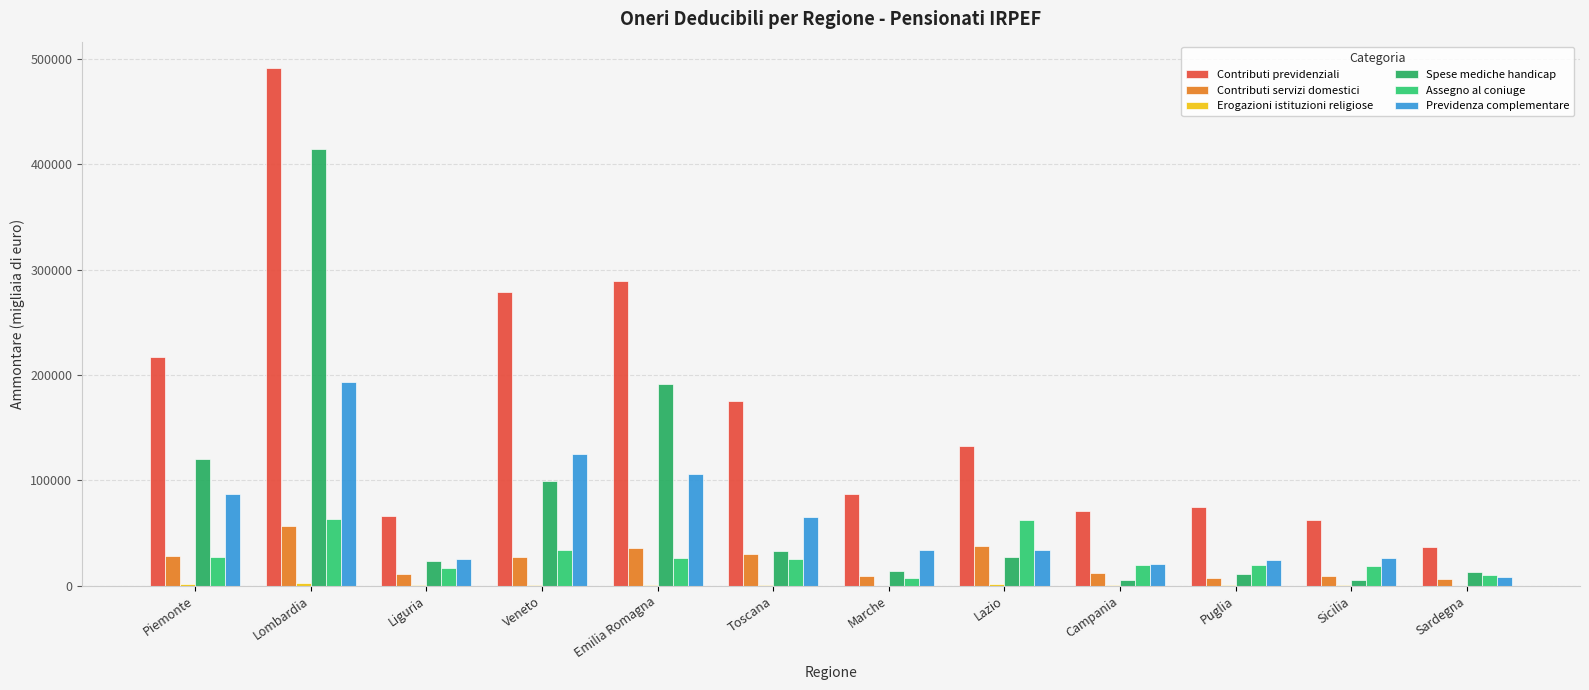

How many groups of bars are there?

12